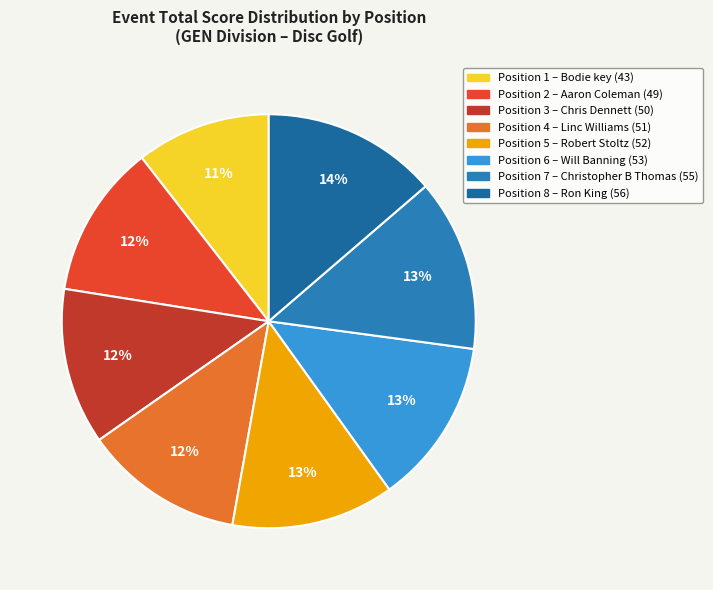

How many segments does this pie chart have?

8